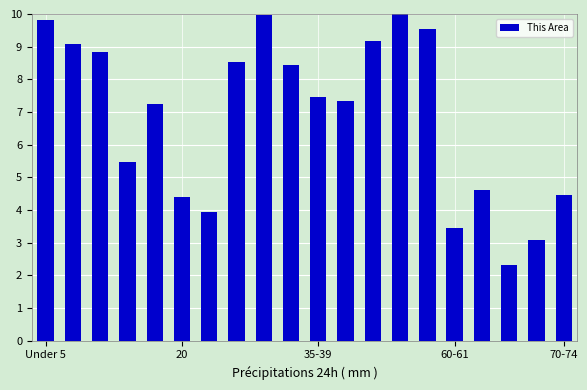

What is the smallest value displayed?

2.3